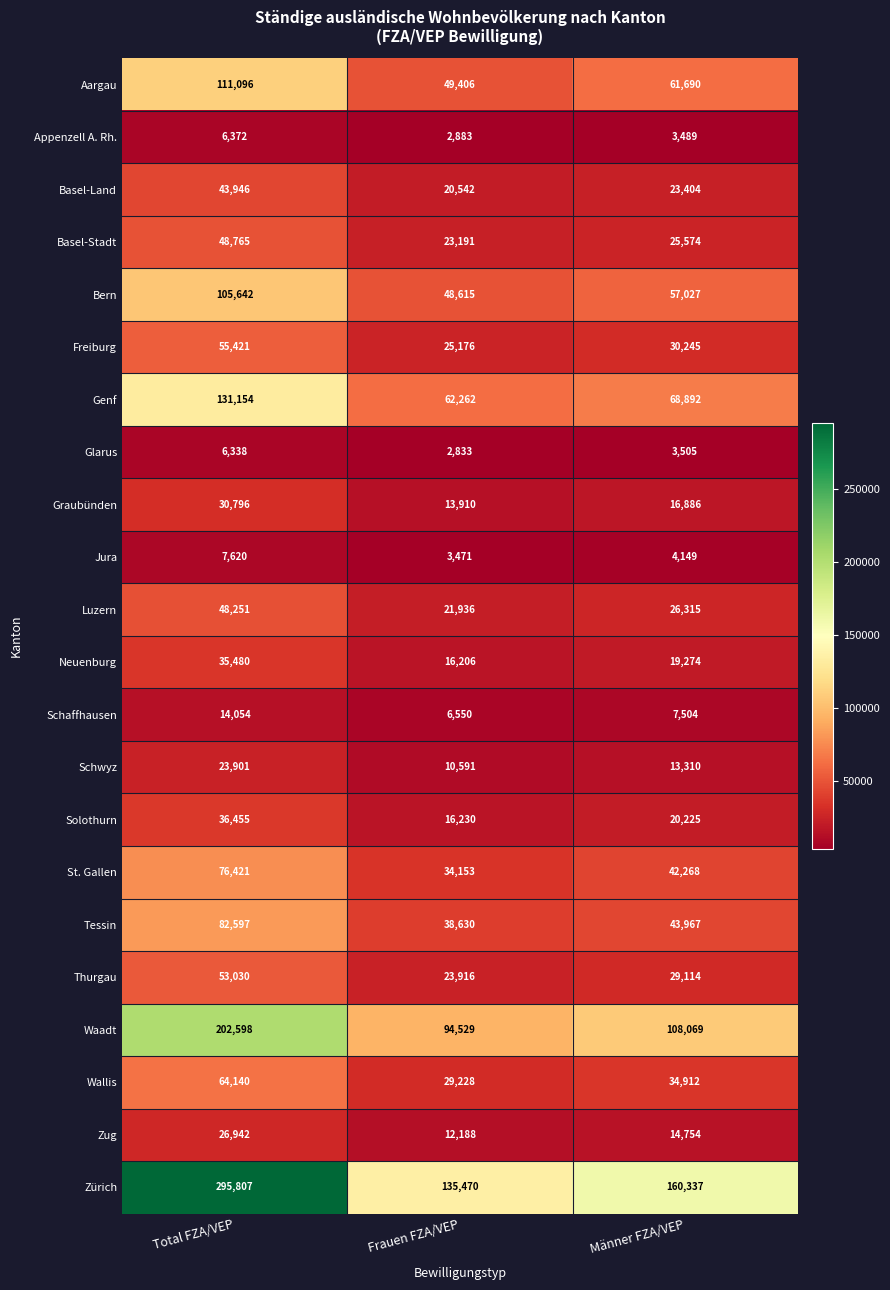

What is the spread (max minus min) of values at Total FZA/VEP?

289469